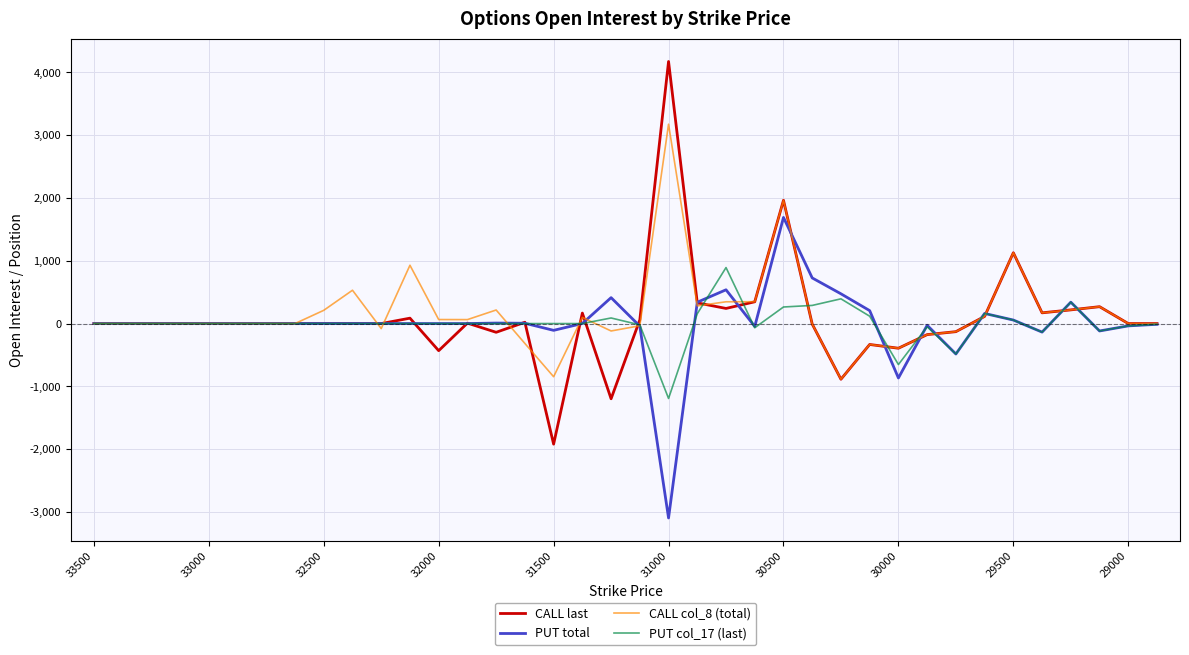

Does the chart have visible grid lines?

Yes